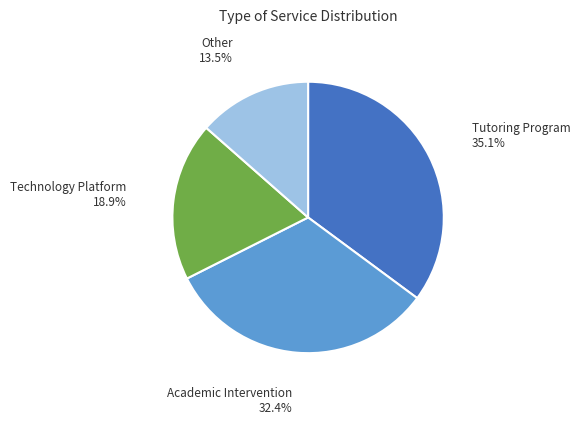

What is the largest slice in the pie chart?

Tutoring Program